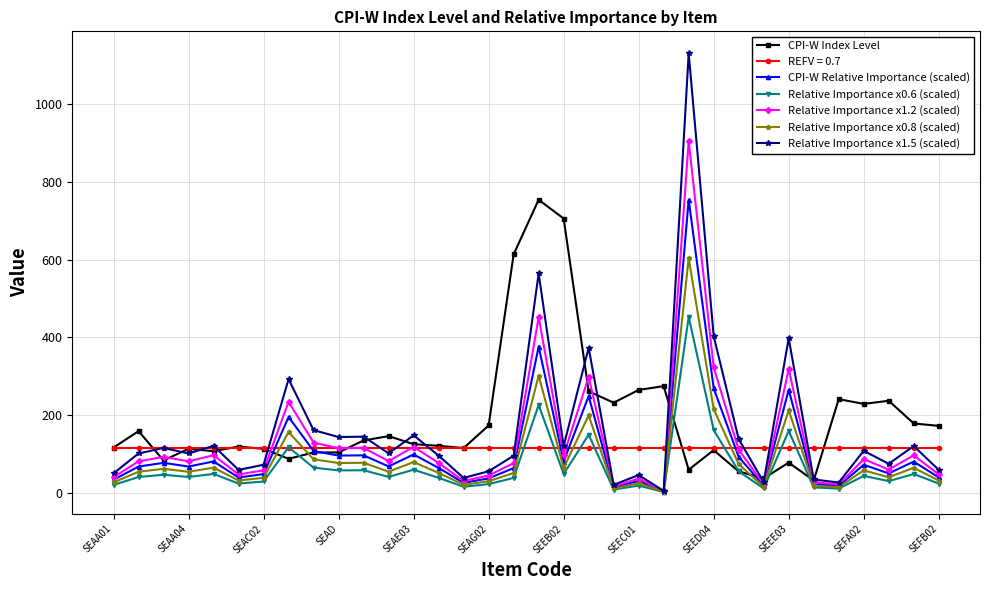

Which series ends up on top after the final intersection of Relative Importance x0.8 (scaled) and CPI-W Index Level?

CPI-W Index Level